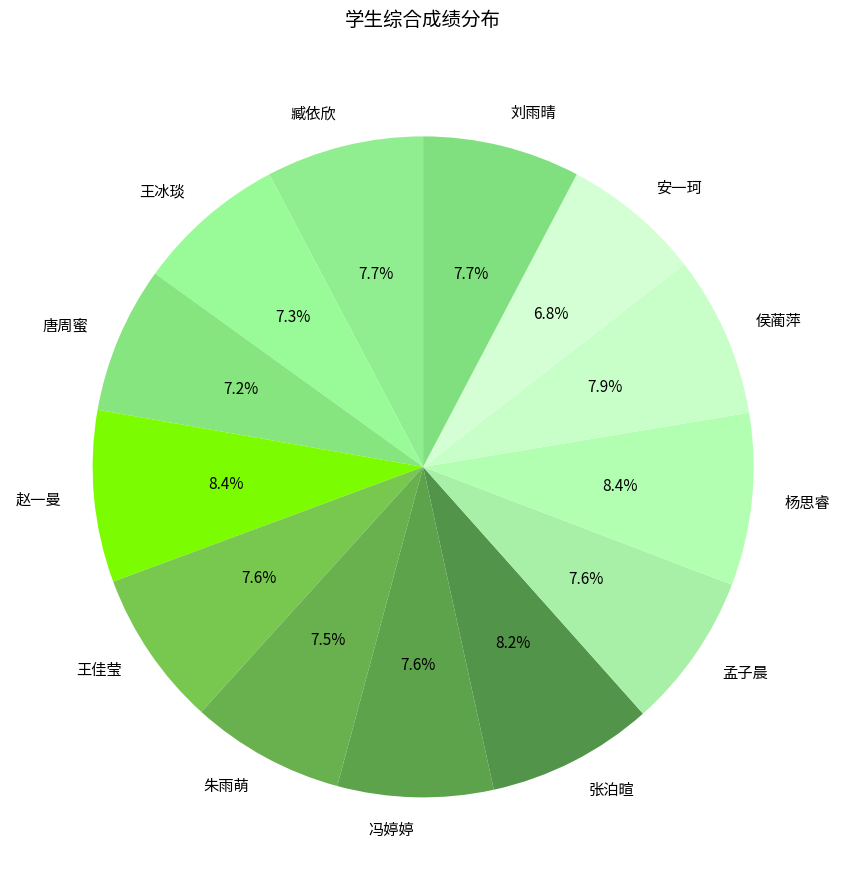

What percentage do 张泊暄 and 冯婷婷 together represent?

15.8%